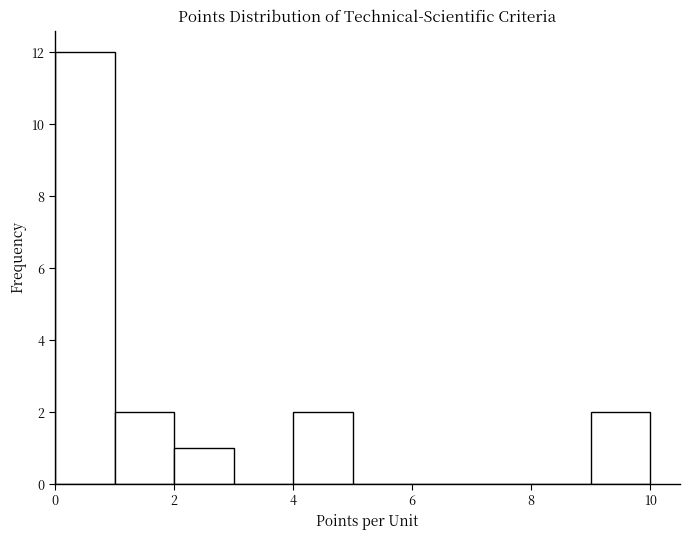

Reading left to right, list every bar in this chart as the range it spans on the x-axis followed by its height. Neither the bar edges nor the heights are printed on the chart, so give them approximately, as read against the axes.

0 to 1: 12
1 to 2: 2
2 to 3: 1
3 to 4: 0
4 to 5: 2
5 to 6: 0
6 to 7: 0
7 to 8: 0
8 to 9: 0
9 to 10: 2